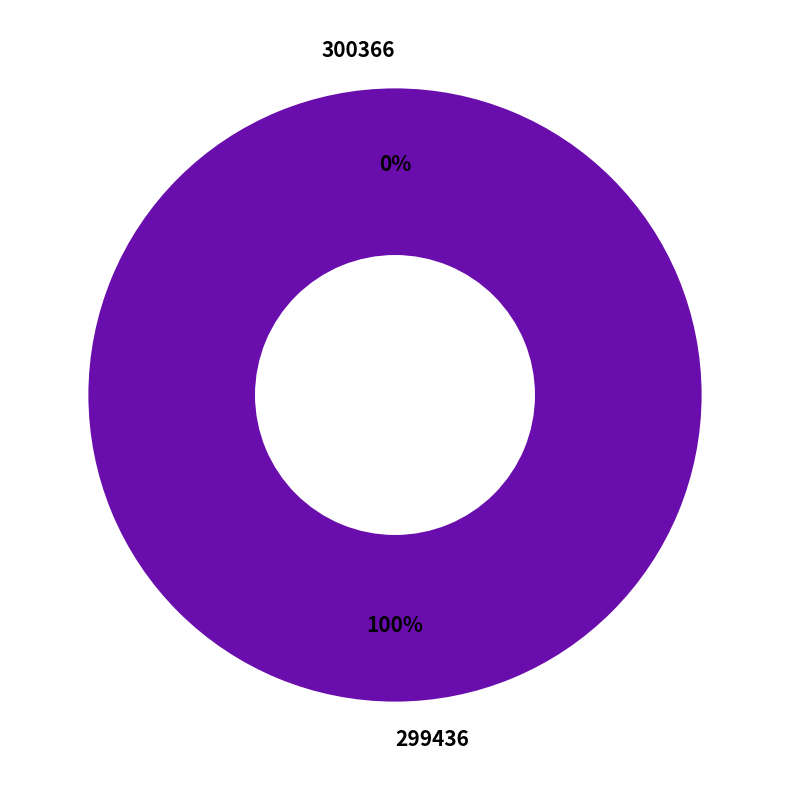

To the nearest percent, what is the difference between the largest and smallest slice percentages?

100%